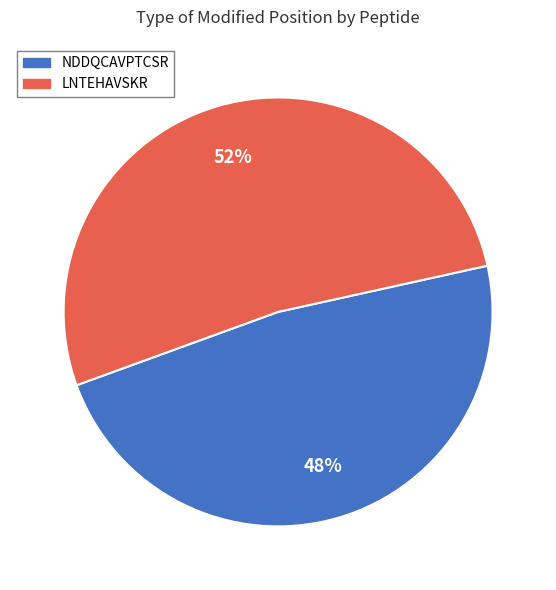

Which slice represents more than half of the pie?

LNTEHAVSKR